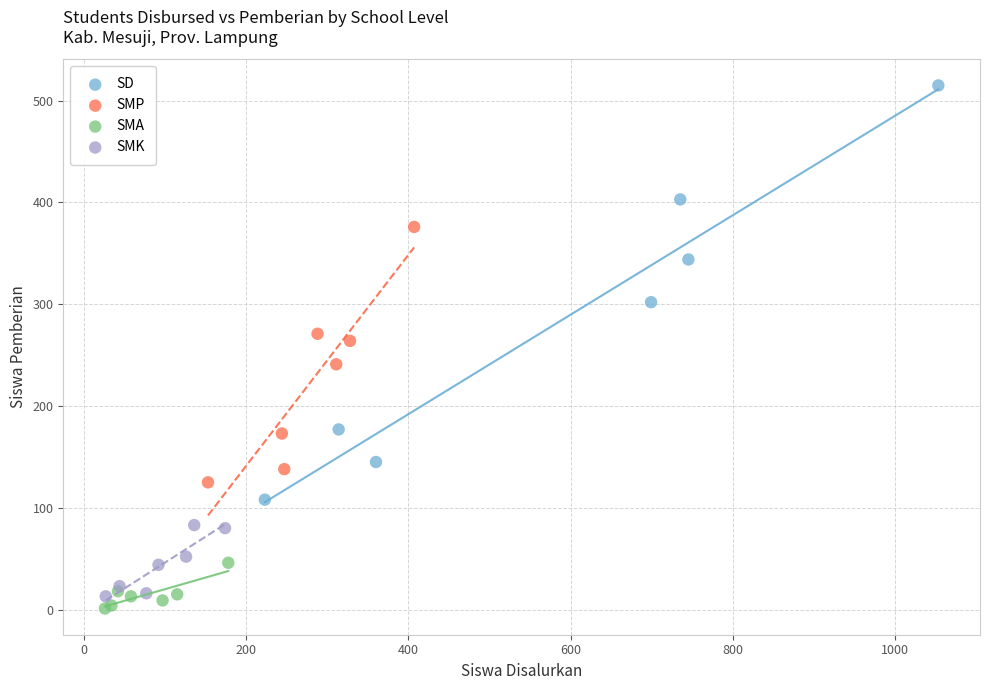

Which series contains the highest Y value?

SD